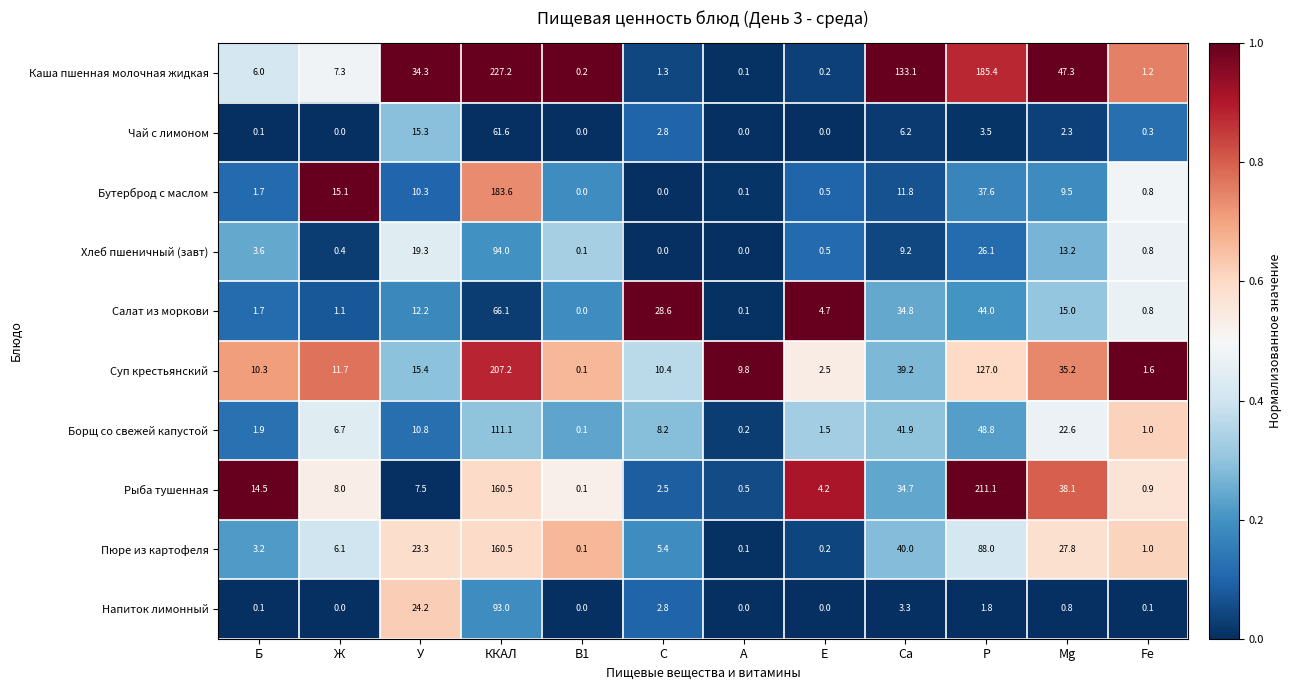

Rank the series by their maximum value, from highest to lowest.

Каша пшенная молочная жидкая, Рыба тушенная, Суп крестьянский, Бутерброд с маслом, Пюре из картофеля, Борщ со свежей капустой, Хлеб пшеничный (завт), Напиток лимонный, Салат из моркови, Чай с лимоном